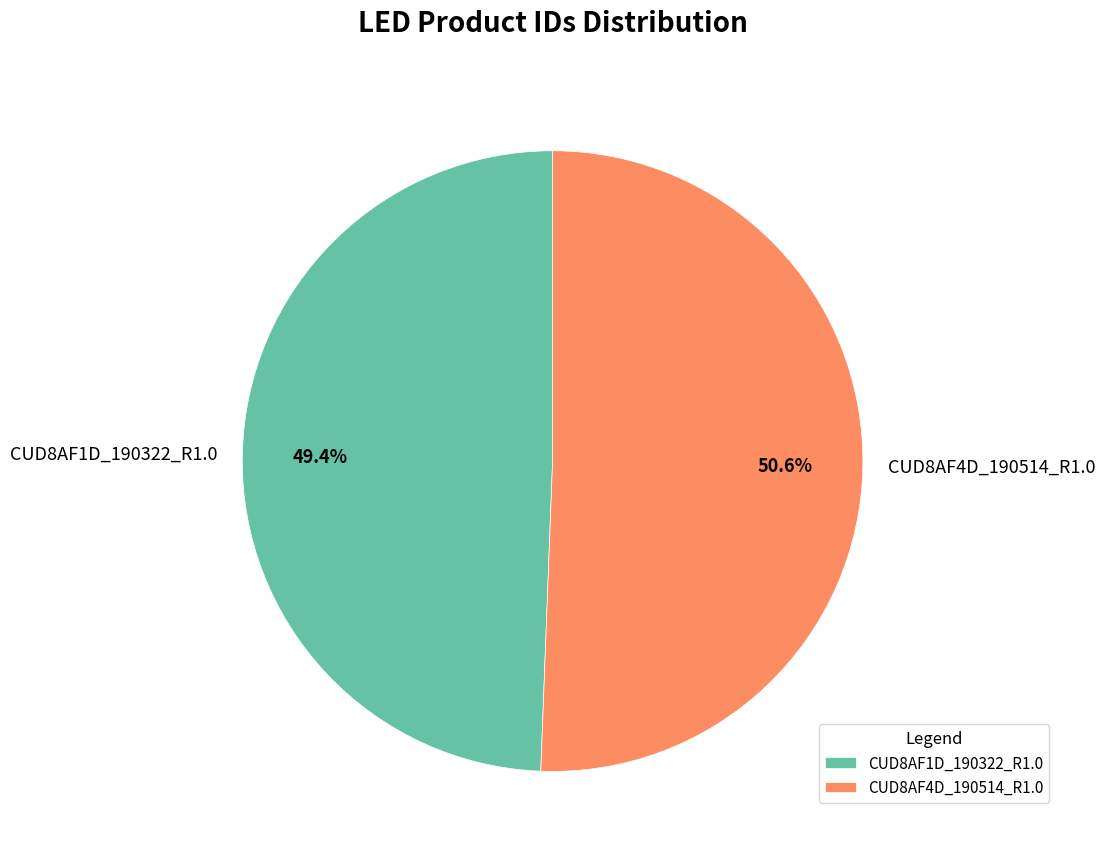

What is the largest slice in the pie chart?

CUD8AF4D_190514_R1.0